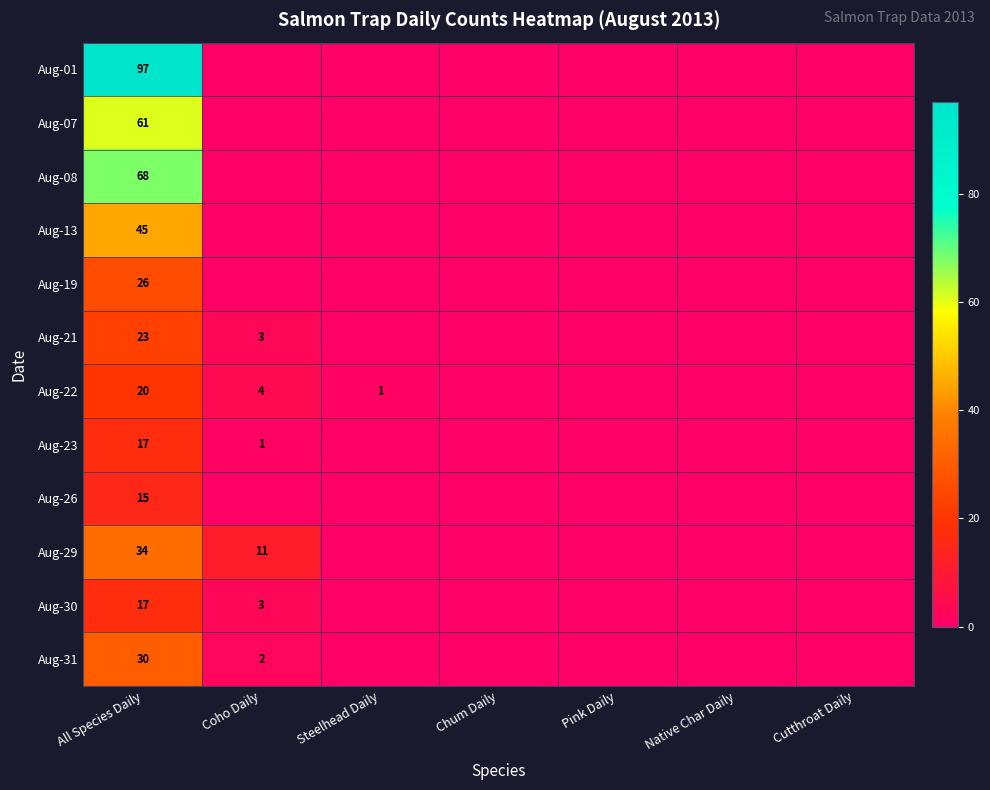

True or false: Aug-30 has a value of 17 at All Species Daily.

True